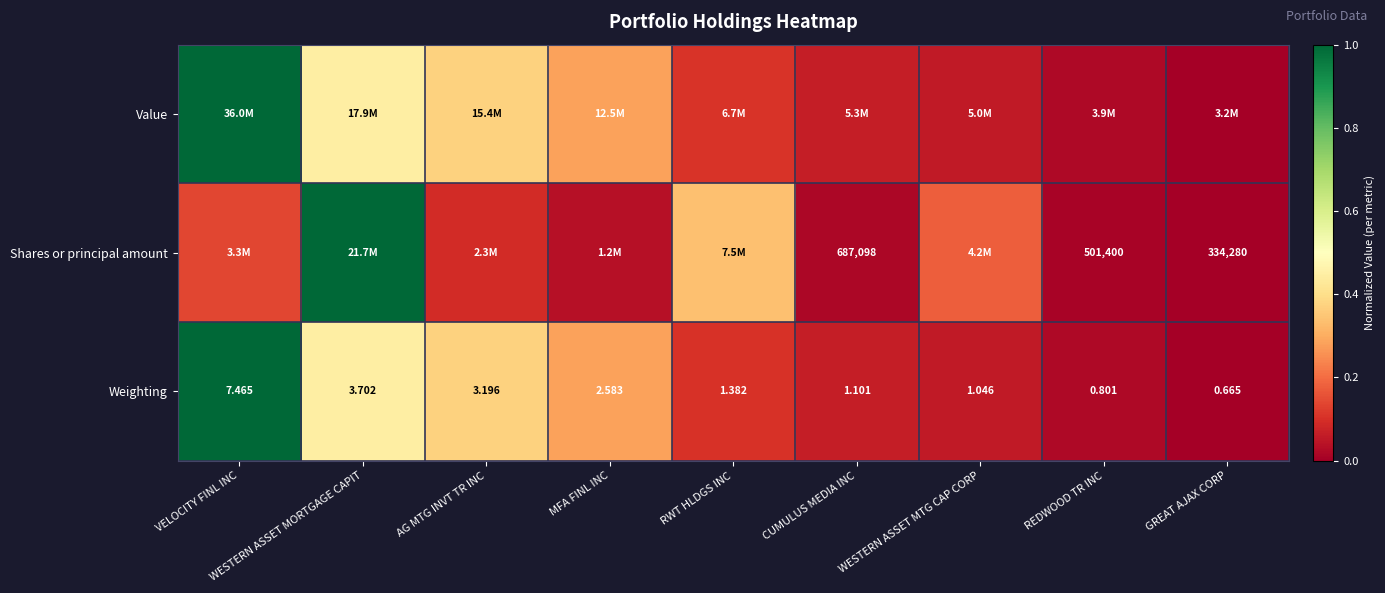

Rank the categories by Weighting value from highest to lowest.

VELOCITY FINL INC, WESTERN ASSET MORTGAGE CAPIT, AG MTG INVT TR INC, MFA FINL INC, RWT HLDGS INC, CUMULUS MEDIA INC, WESTERN ASSET MTG CAP CORP, REDWOOD TR INC, GREAT AJAX CORP